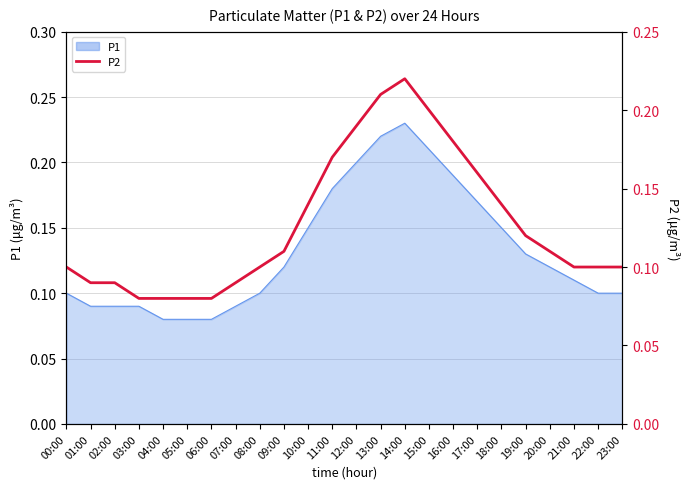

What is the difference between the maximum and minimum values?

0.1